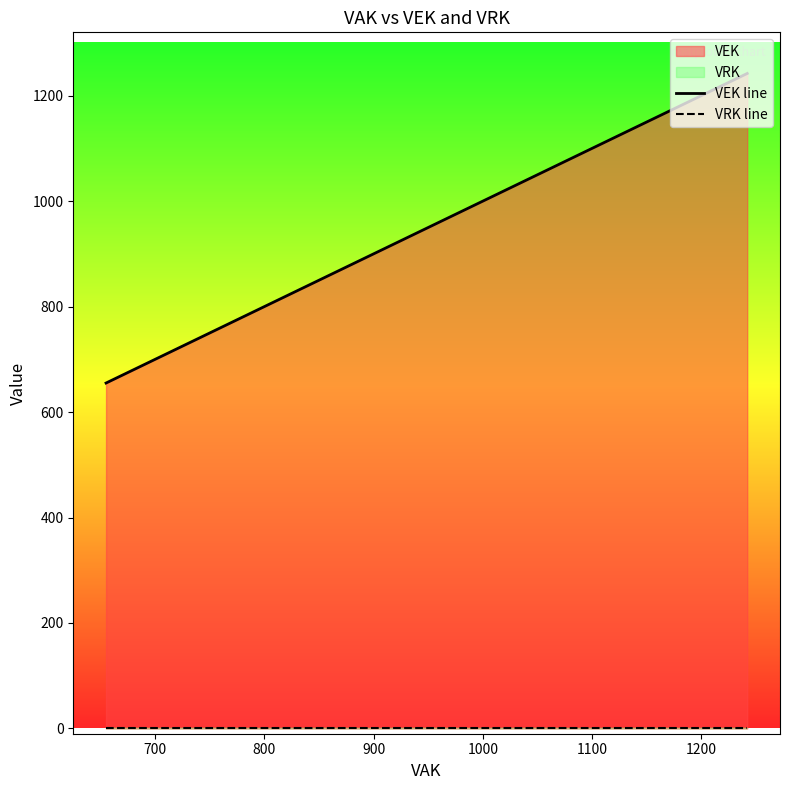

Reading right to left, transcribe all the data shown in this chart.

VEK line: 1242	1056	1056	1012	1012	1011	1011	1010	1010	1005	1005	1005	1005	1005	1005	1004	1004	1004	1004	1004	963	963	963	963	963	963	655
VRK line: 0	0	0	0	0	0	0	0	0	0	0	0	0	0	0	0	0	0	0	0	0	0	0	0	0	0	0